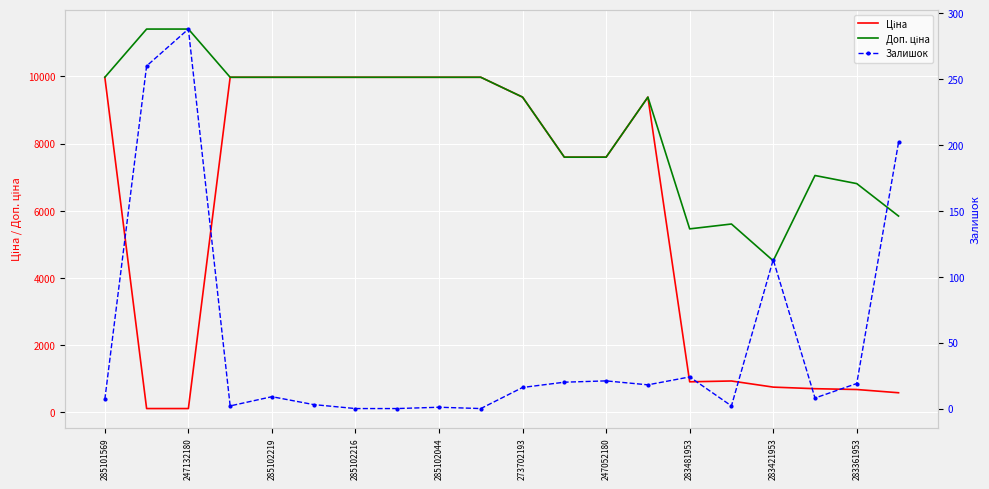

What is the total value across all series at 283481953?

6396.7